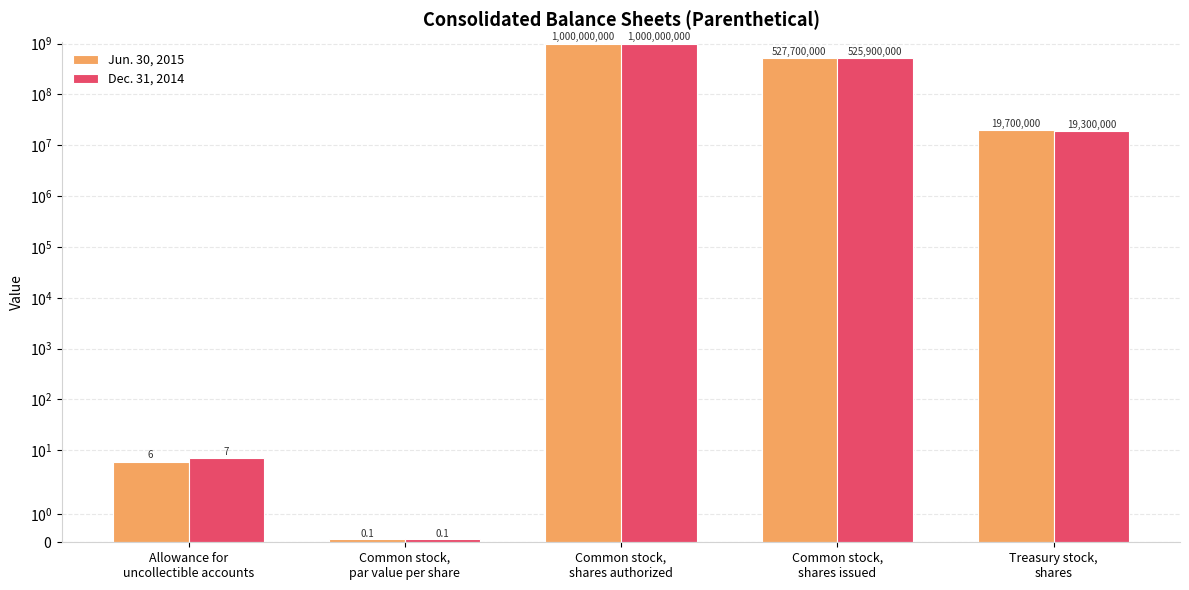

List the series in order of their overall mean, highest first.

Jun. 30, 2015, Dec. 31, 2014